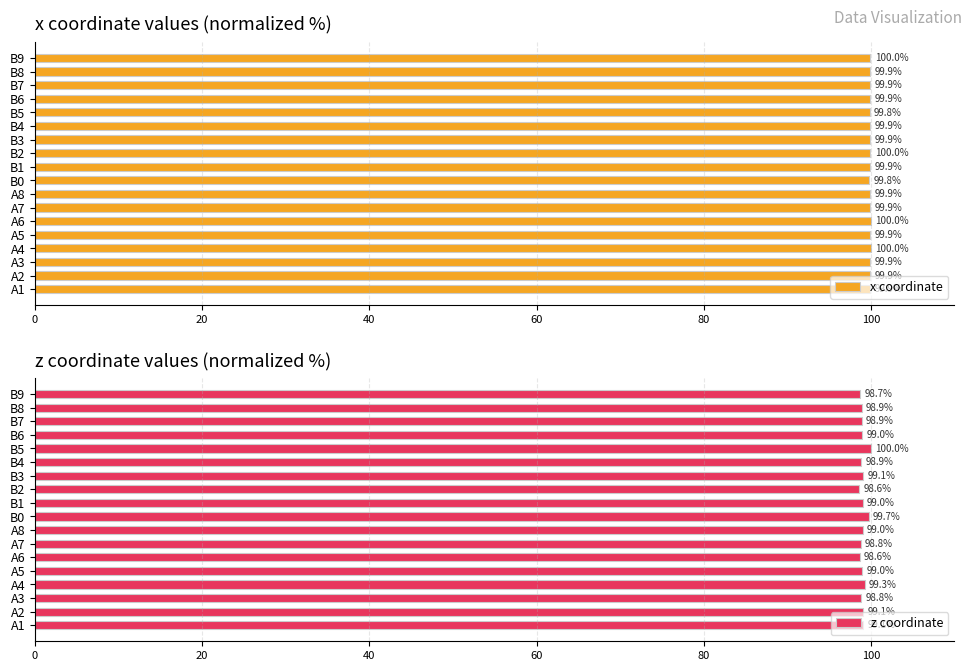

The value of z coordinate at B6 is 99.0. True or false?

True